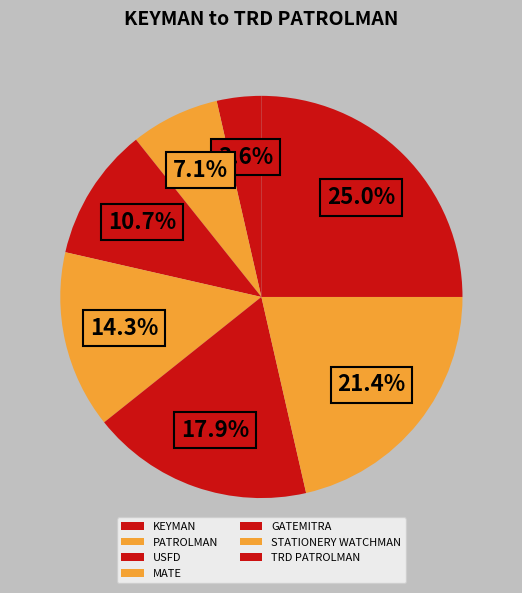

Combined, do STATIONERY WATCHMAN and PATROLMAN account for over 50%?

No